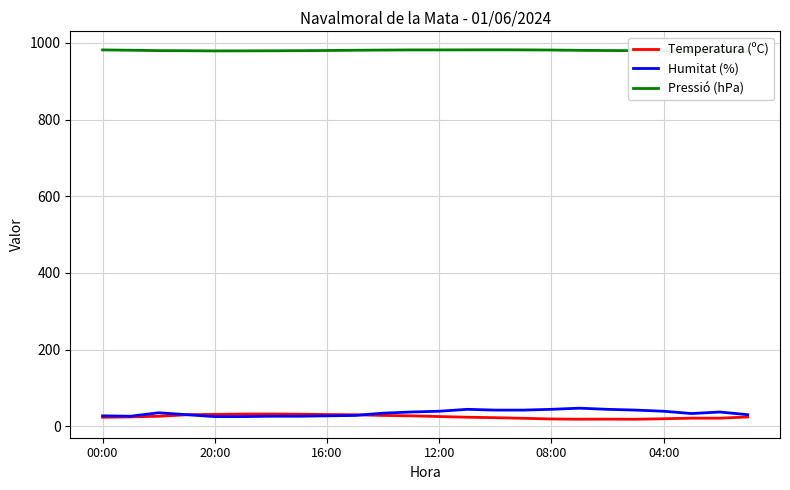

What is the difference between the maximum and minimum values in the Humitat (%) series?

22.0